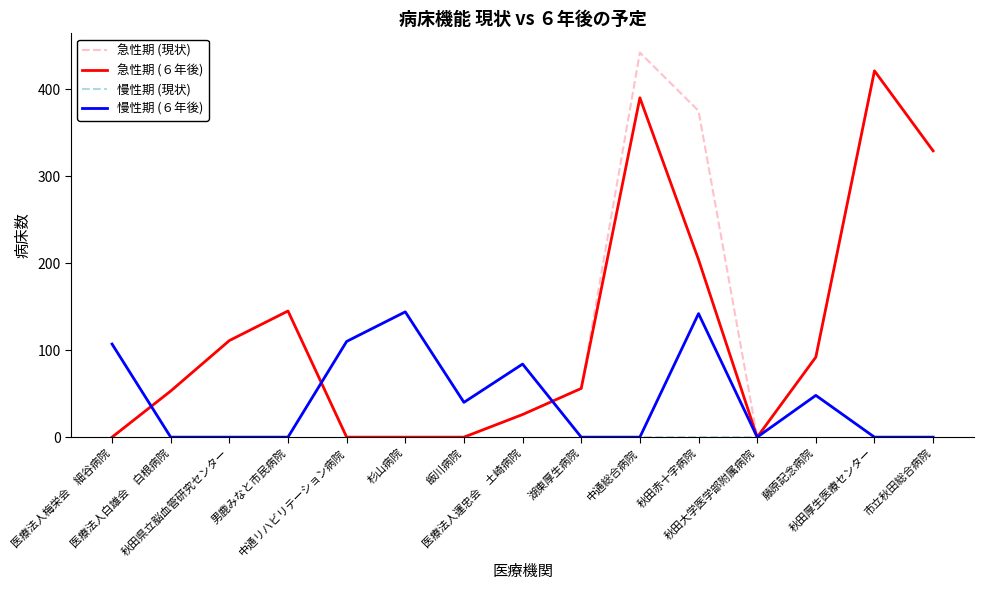

What is the highest value of the 急性期 (６年後) series?

421